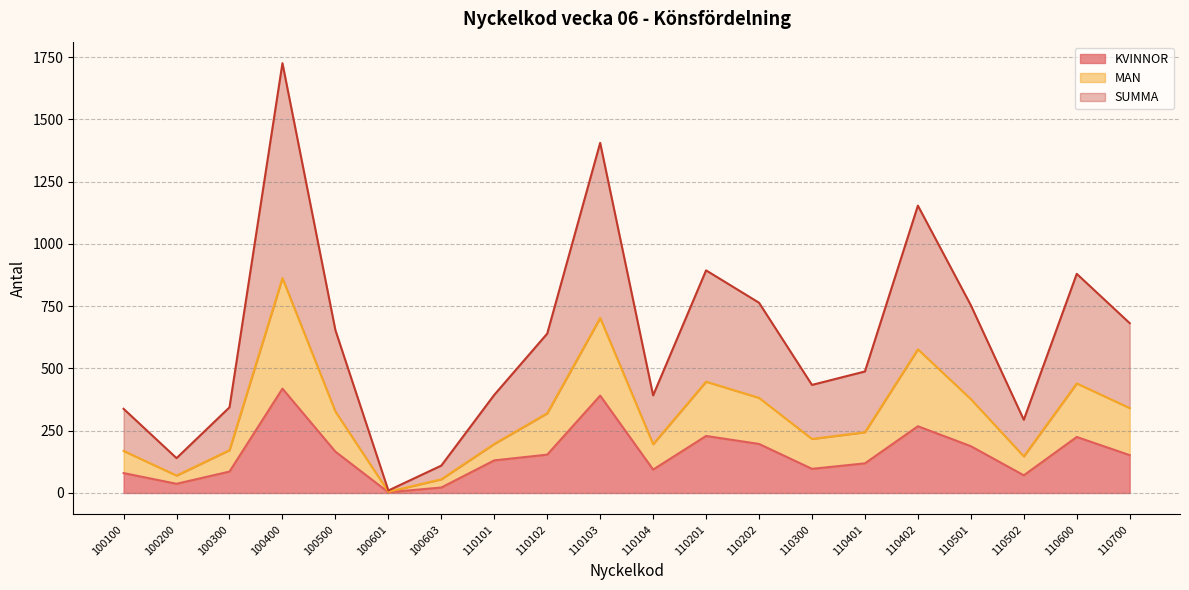

What is the difference between the second highest and minimum values in the SUMMA series?

1396